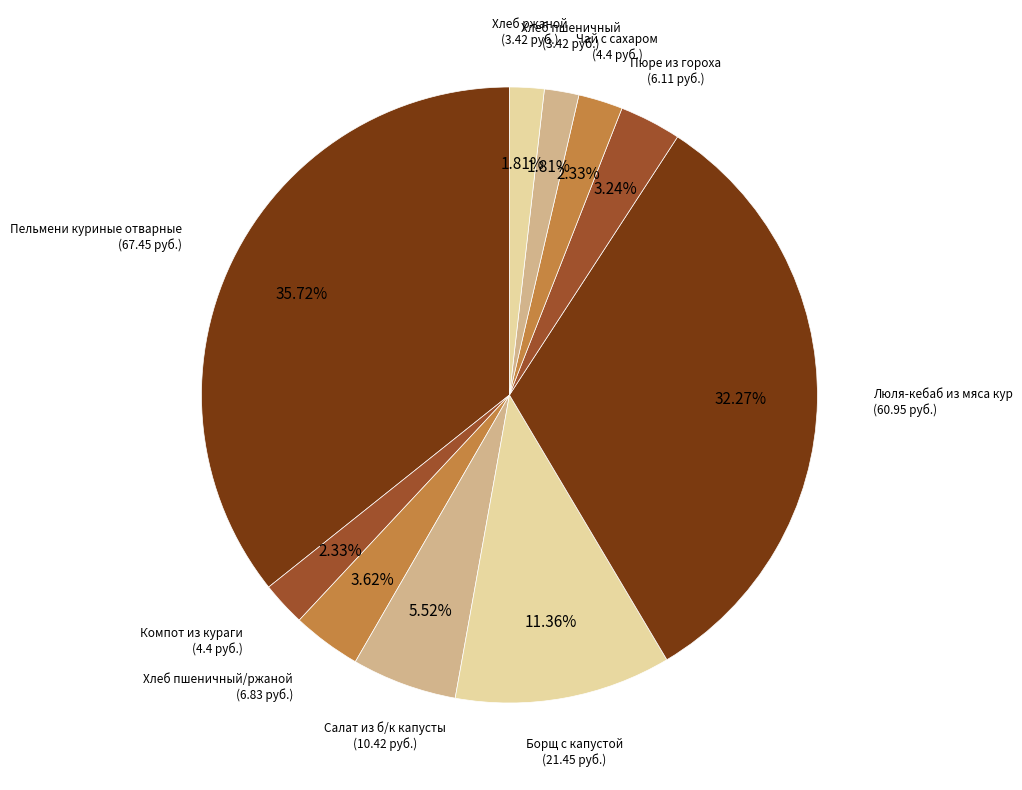

How many slices are in this pie chart?

10